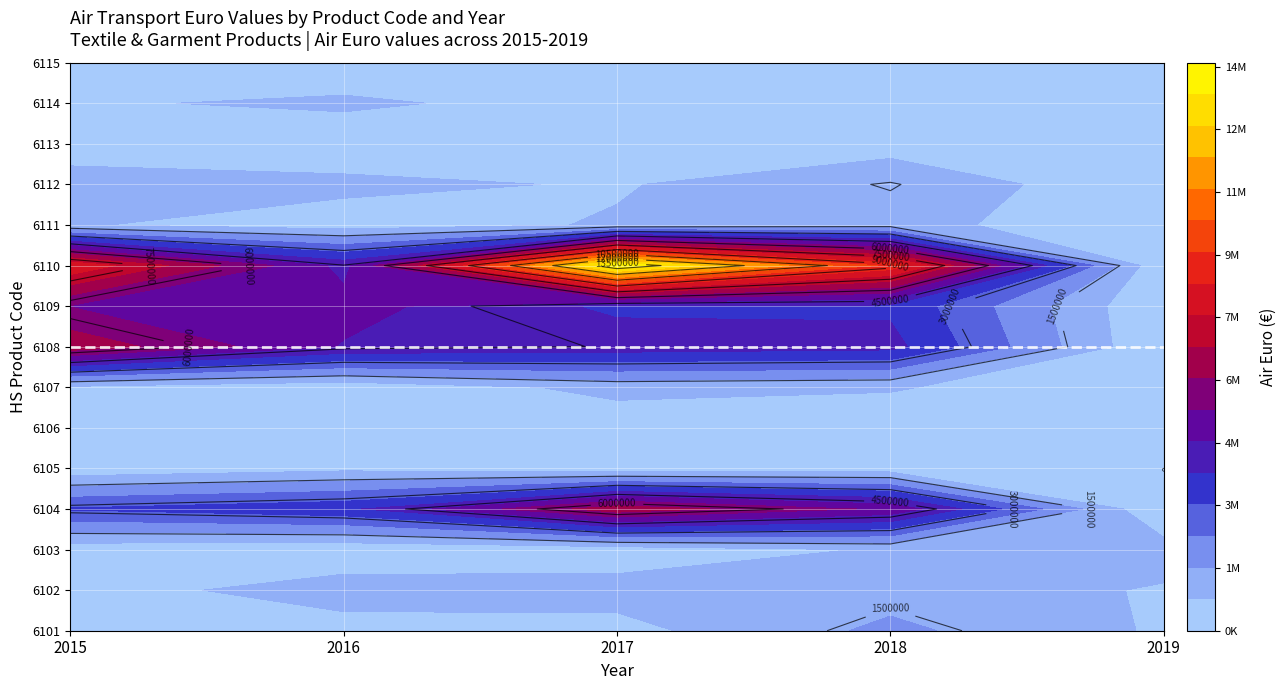

Is the value of 6110 at 6101 greater than the value of 6103 at 6104?

Yes